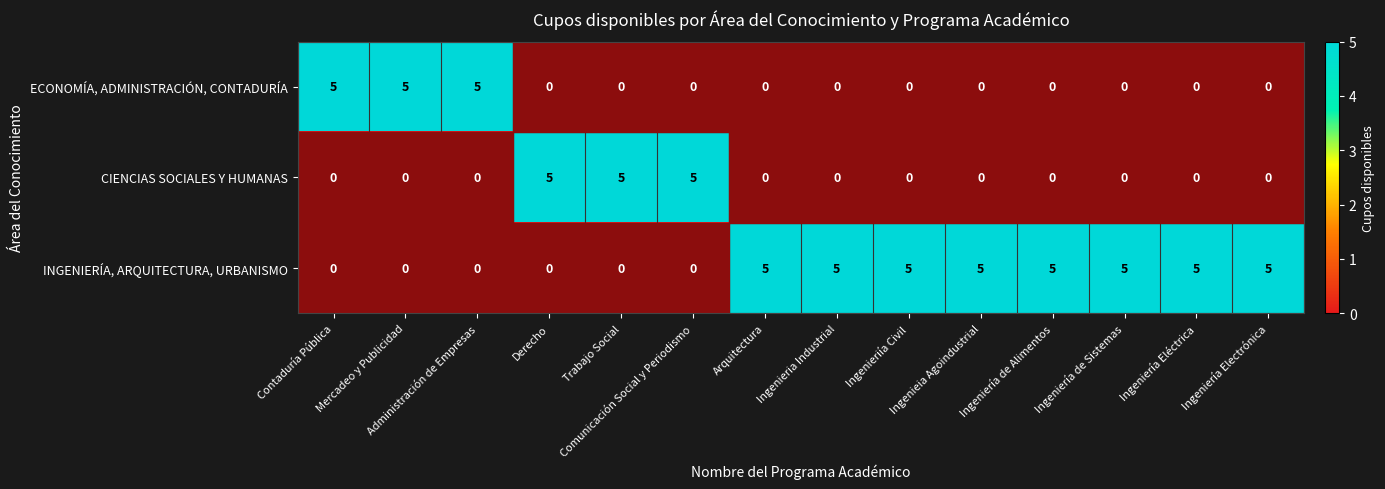

What is the difference between the second highest and minimum values in the CIENCIAS SOCIALES Y HUMANAS series?

5